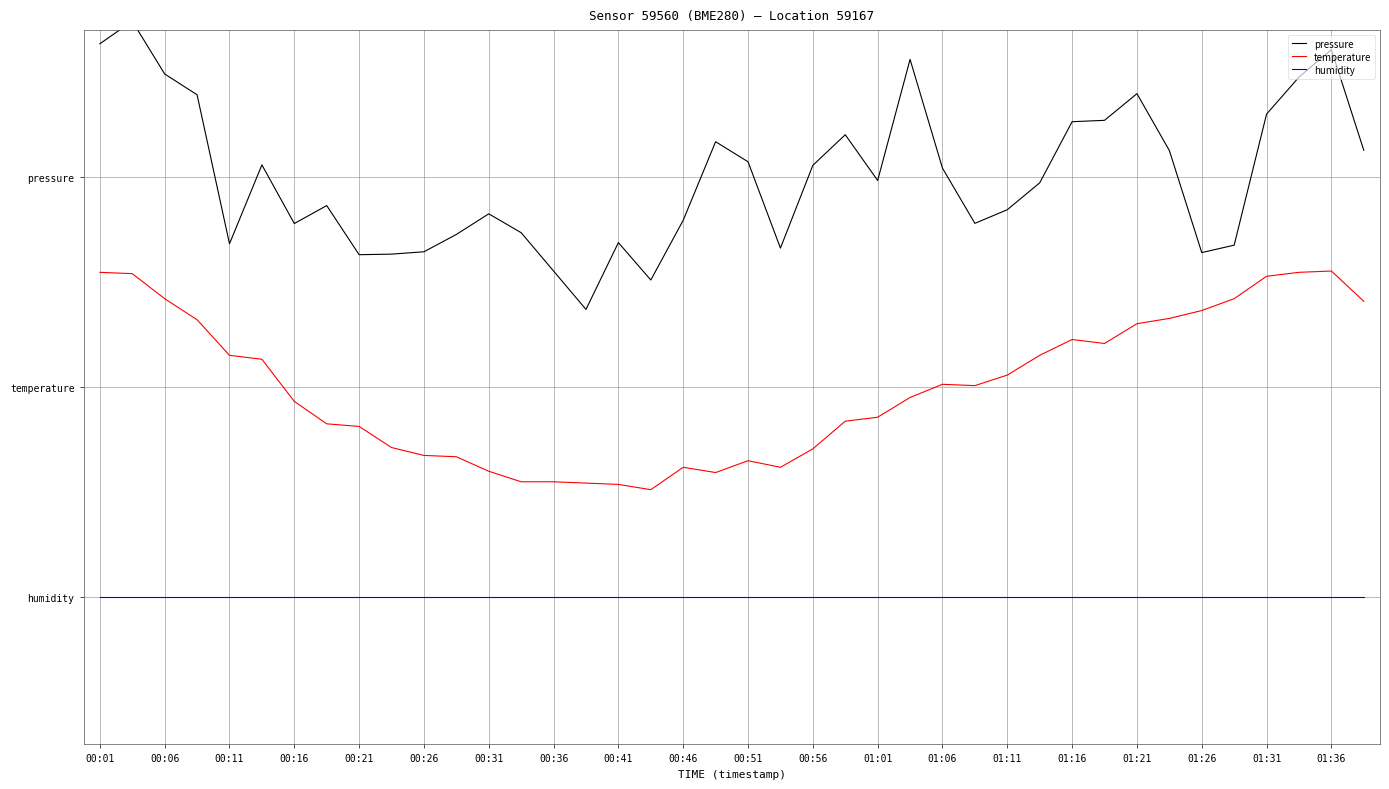

True or false: temperature has a value of 0.6 at 01:06.

True